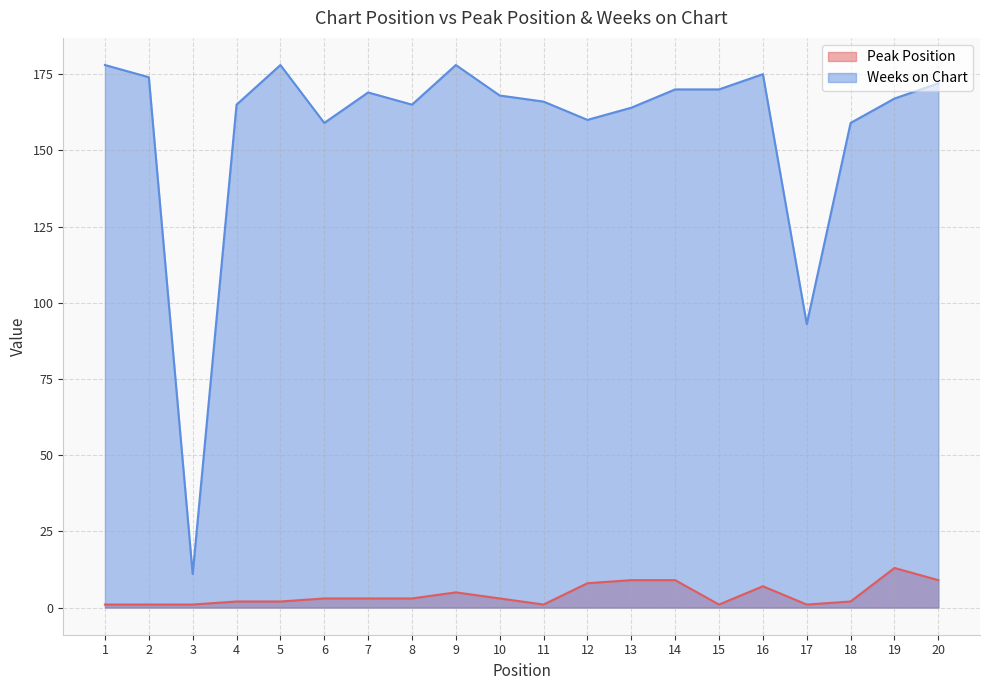

In Peak Position, how many points are higher than both neighbors (excluding endpoints)?

3